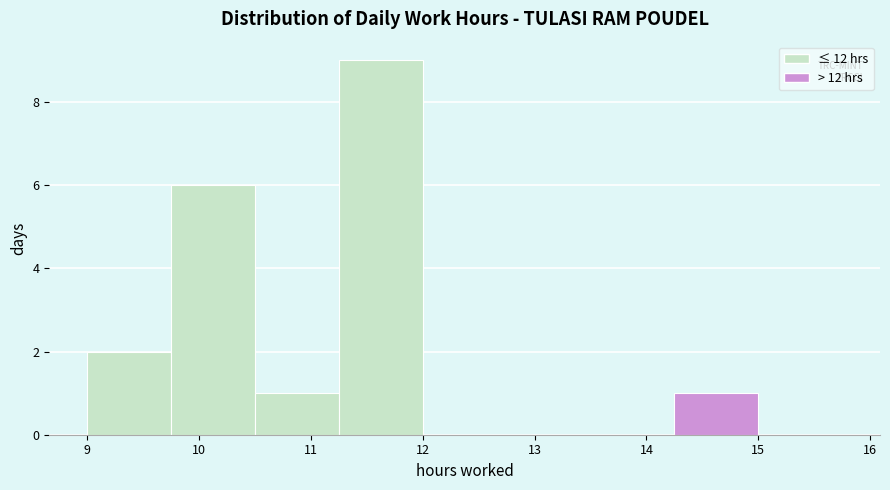

Reading left to right, list every bar in this chart as the range it spans on the x-axis followed by its height. Neither the bar edges nor the heights are printed on the chart, so give them approximately, as read against the axes.

9.00 to 9.75: 2
9.75 to 10.50: 6
10.50 to 11.25: 1
11.25 to 12.00: 9
12.00 to 12.75: 0
12.75 to 13.50: 0
13.50 to 14.25: 0
14.25 to 15.00: 1
15.00 to 15.75: 0